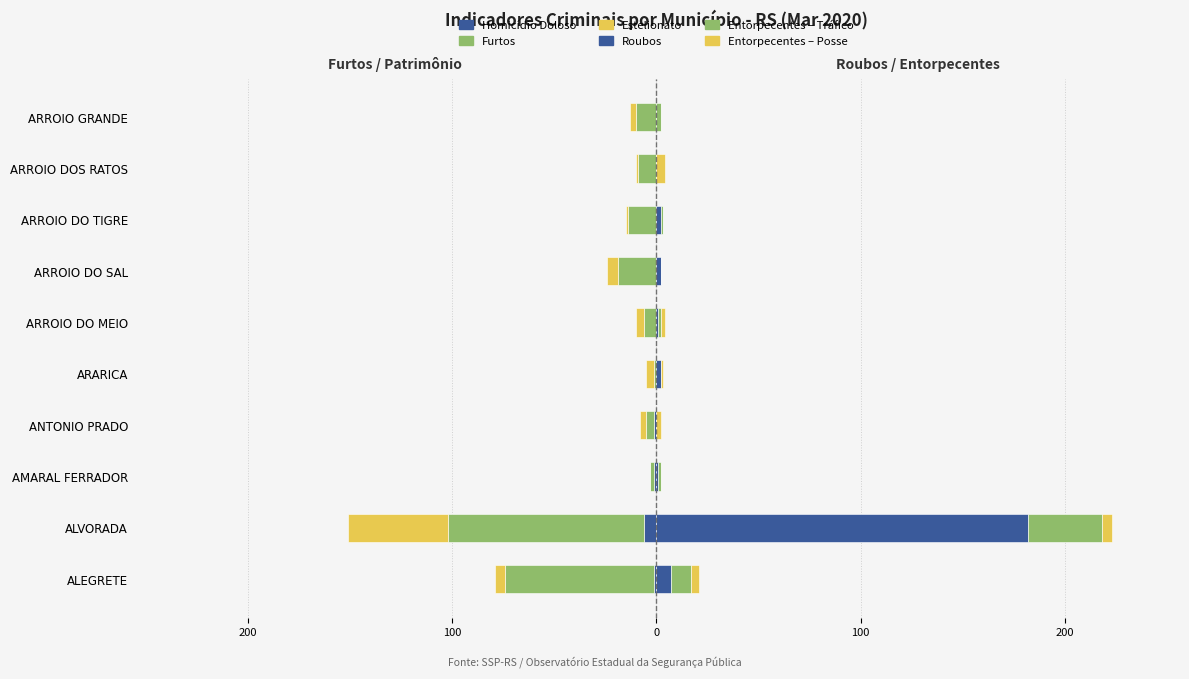

What is the spread (max minus min) of values at AMARAL FERRADOR?

3